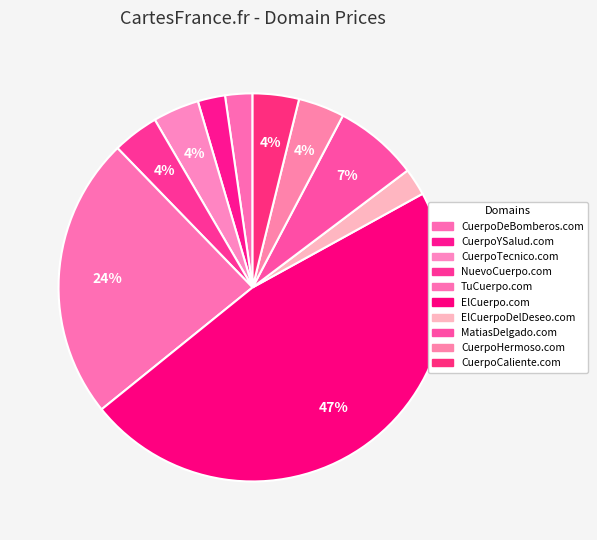

What is the smallest slice in the pie chart?

CuerpoDeBomberos.com